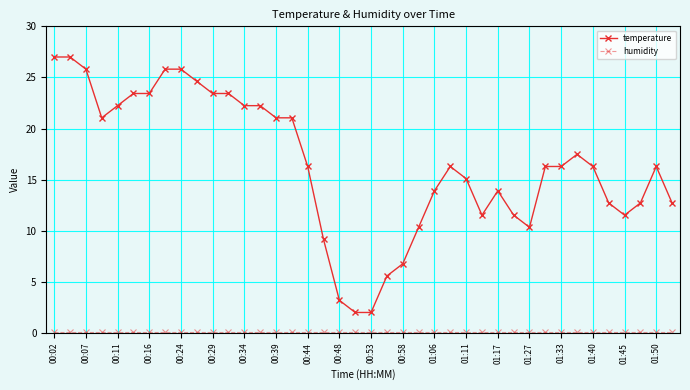

Which series has the widest spread of values?

temperature